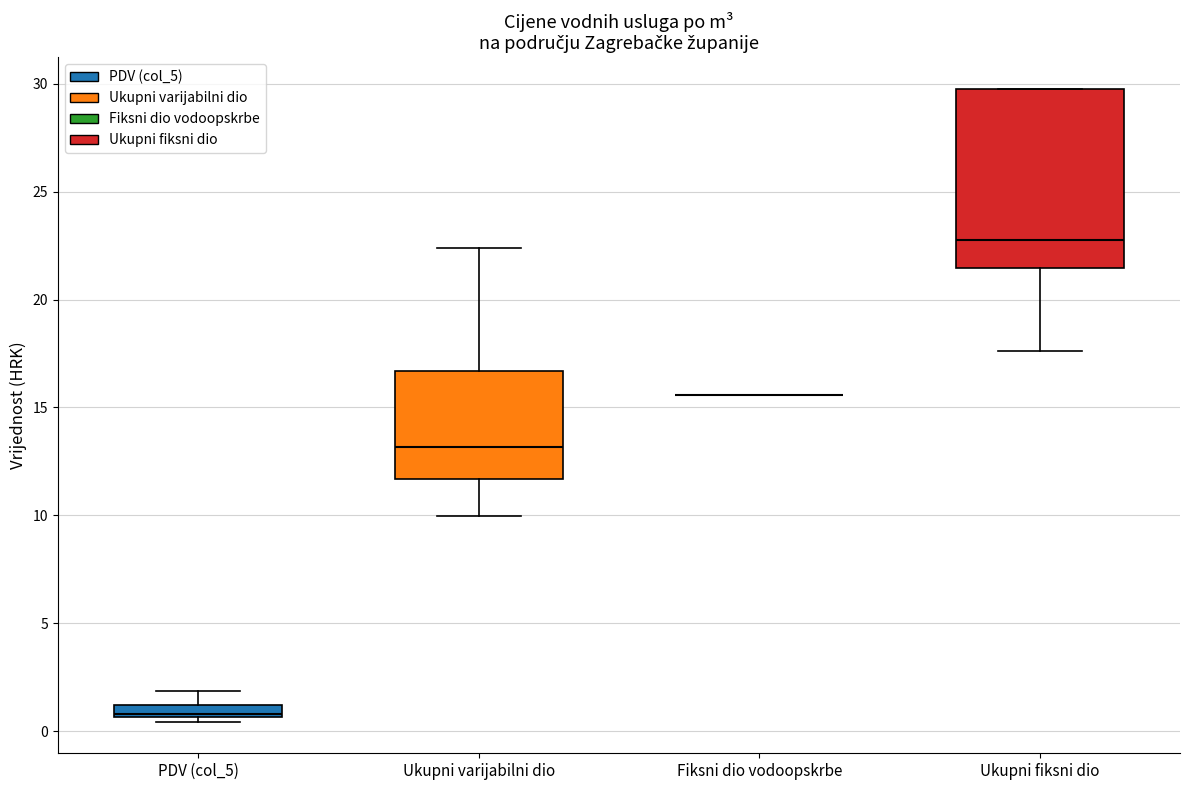

Which box is the tallest, from its lower edge to its upper edge?

Ukupni fiksni dio